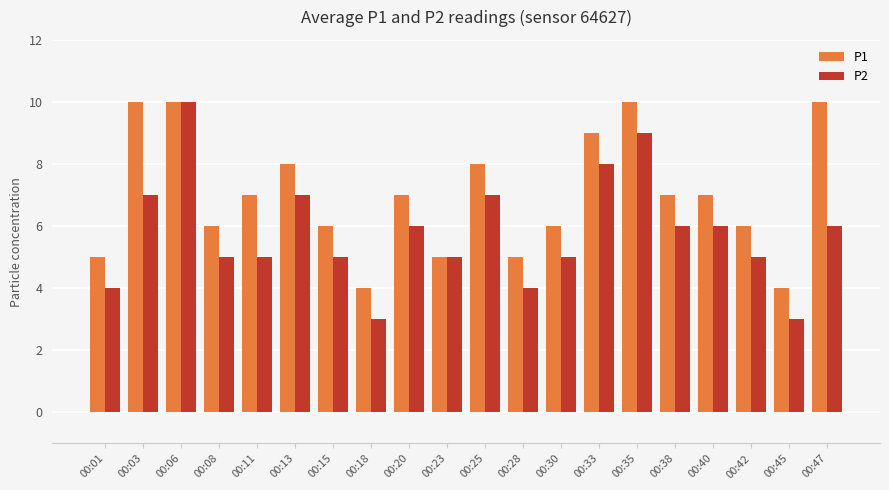

Rank the series at 00:42 from lowest to highest value.

P2, P1